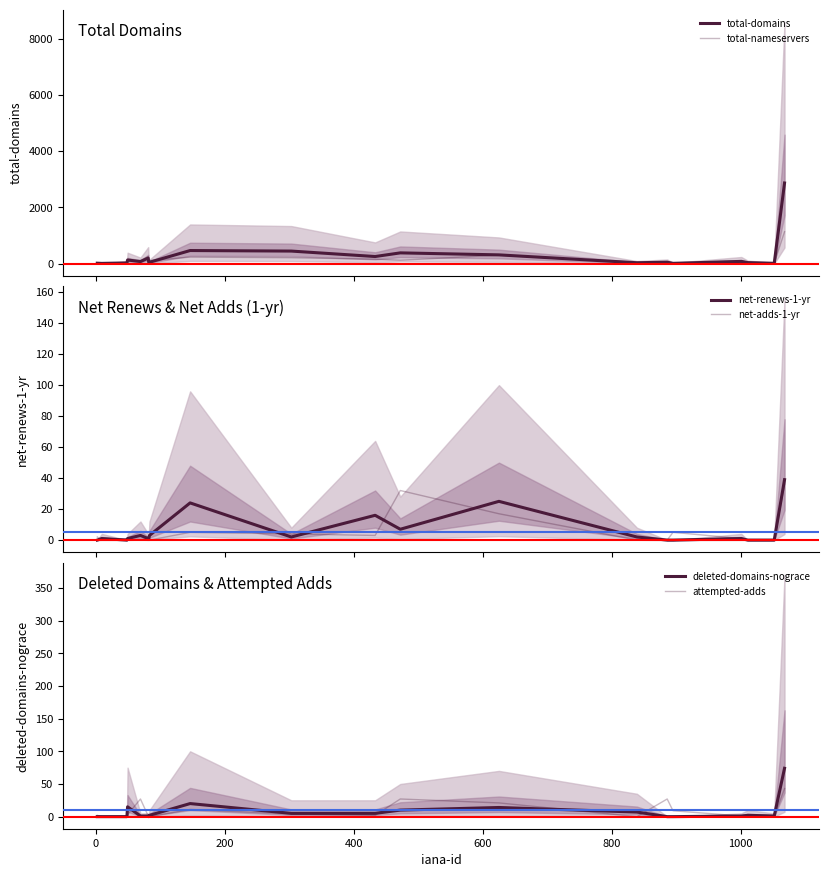

What are all the series names shown in the legend?

total-domains, total-nameservers, net-renews-1-yr, net-adds-1-yr, deleted-domains-nograce, attempted-adds